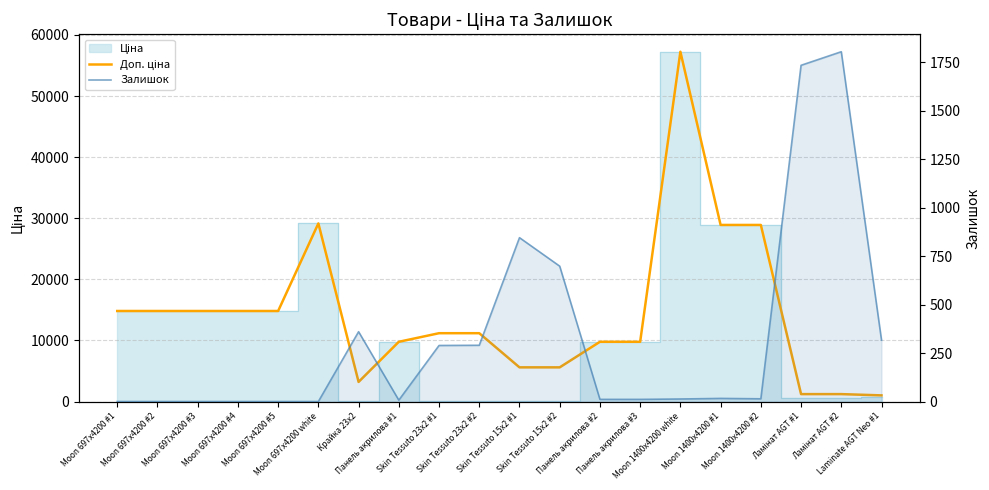

True or false: Залишок and Доп. ціна cross at least once.

True